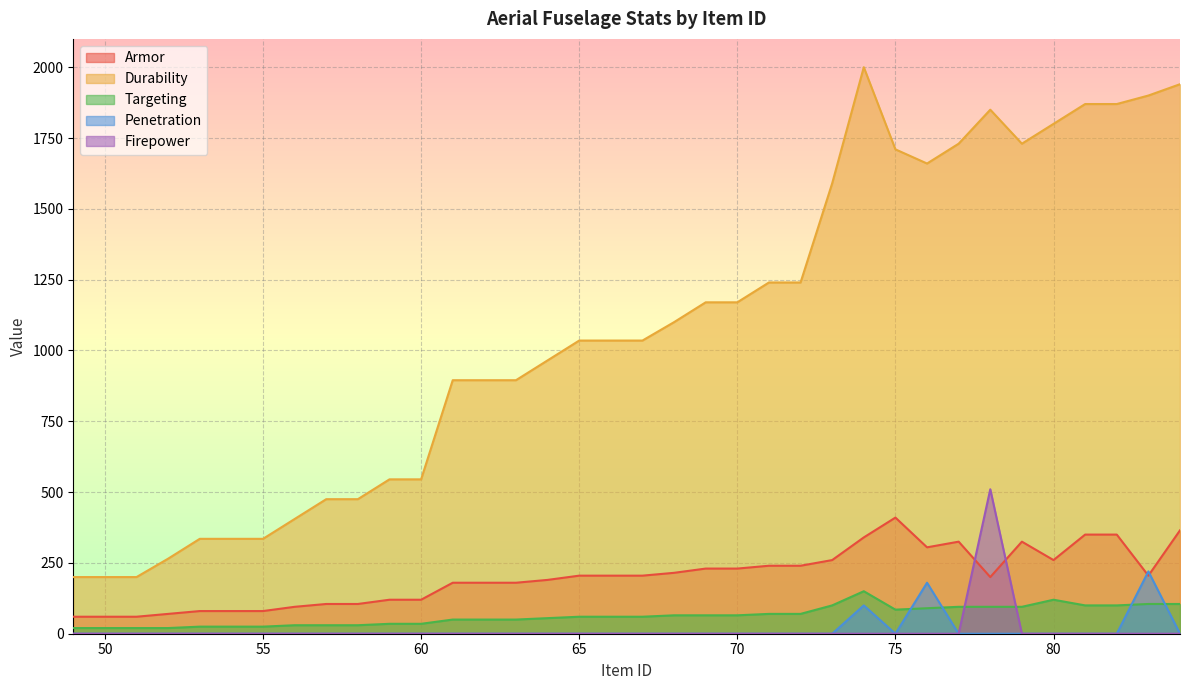

How many distinct data groups are displayed?

5